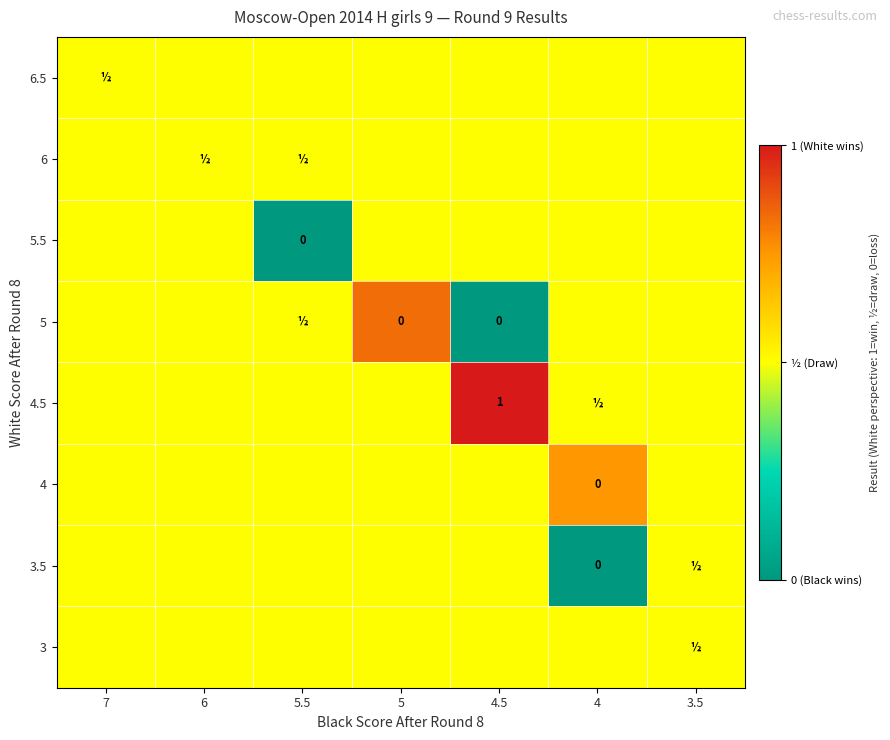

Count the number of categories in the chart.

7